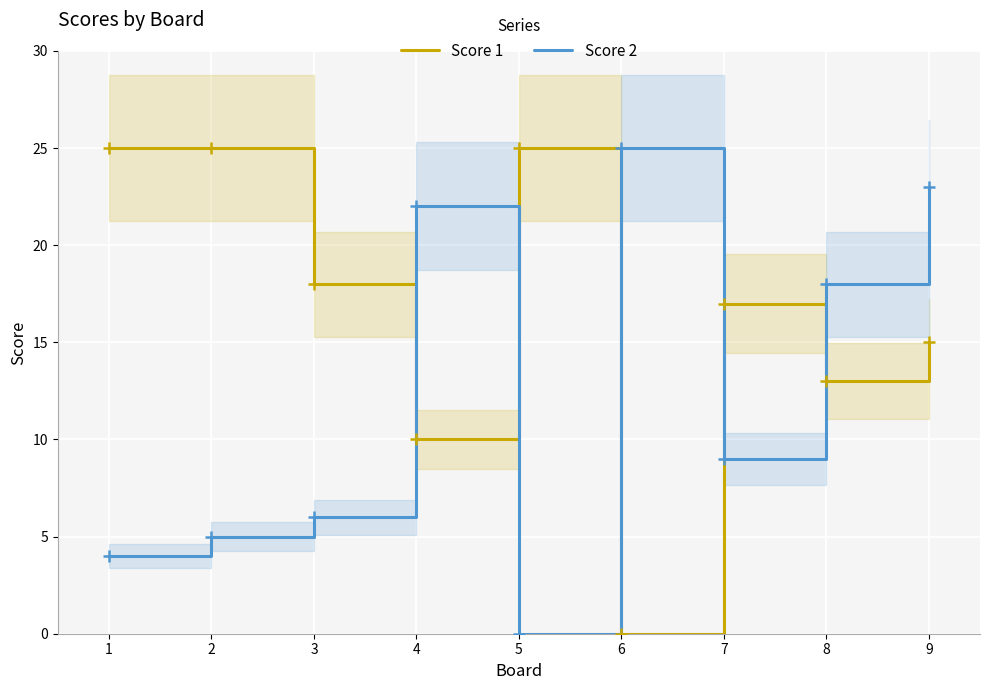

How many values in Score 2 are above zero?

8